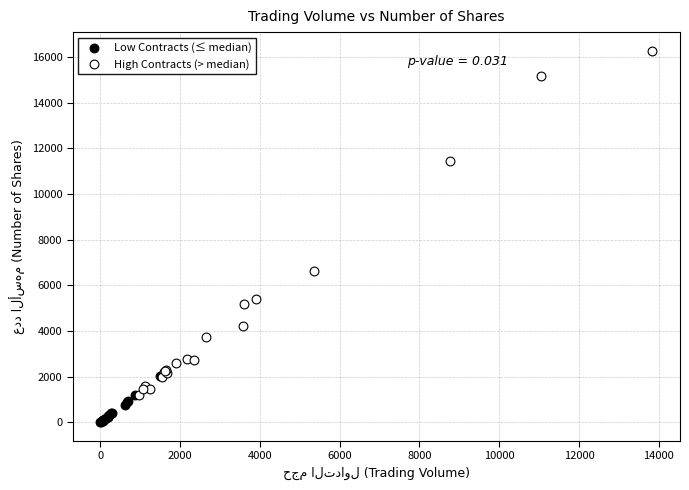

Which series contains the lowest Y value?

Low Contracts (≤ median)